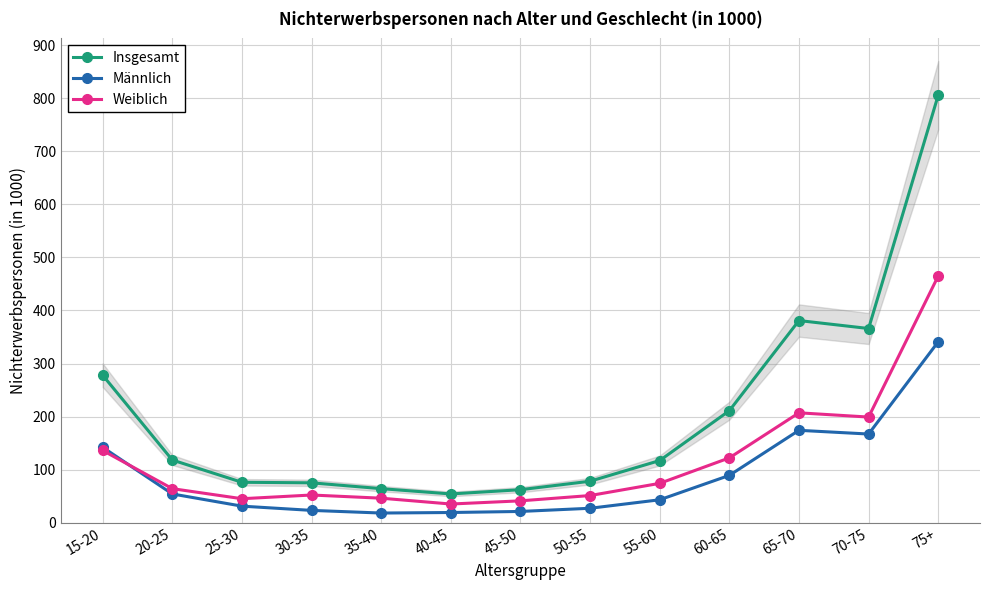

Is it true that Weiblich equals 46 at 35-40?

True